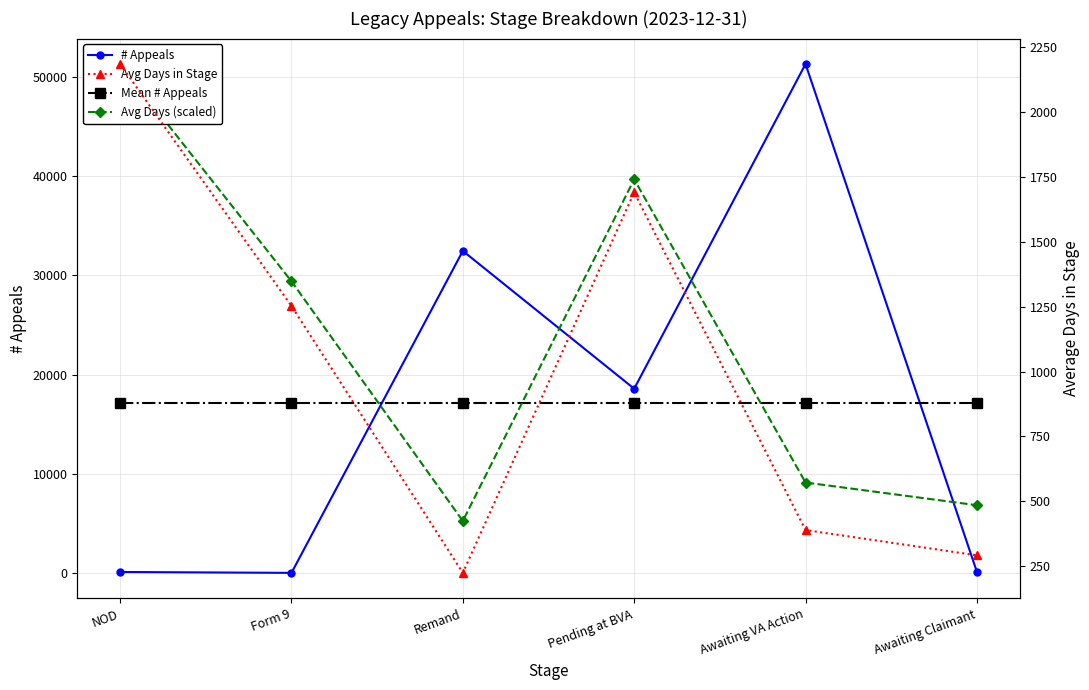

What is the label of the 2nd point from the left?

Form 9